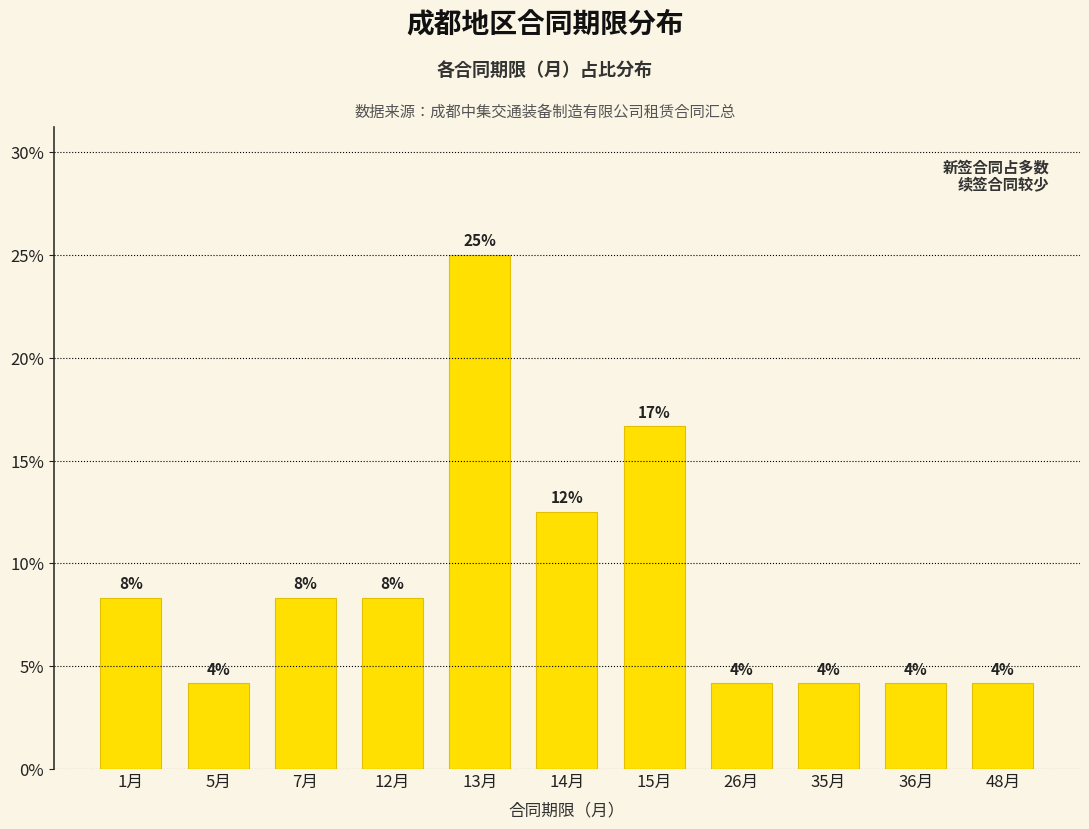

Reading left to right, what are all the values shown in this chart?

8.3	4.2	8.3	8.3	25.0	12.5	16.7	4.2	4.2	4.2	4.2